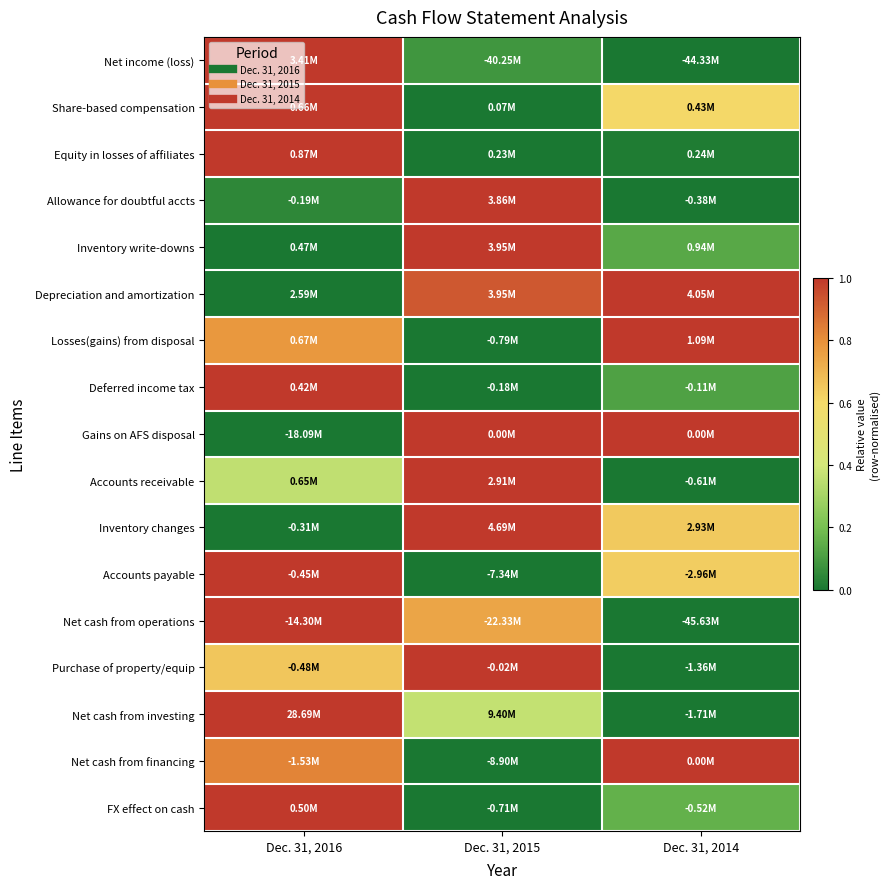

Reading left to right, what are all the values shown in this chart?

Net income (loss): Dec. 31, 2016=1.0	Dec. 31, 2015=0.1	Dec. 31, 2014=0.0
Share-based compensation: Dec. 31, 2016=1.0	Dec. 31, 2015=0.0	Dec. 31, 2014=0.6
Equity in losses of affiliates: Dec. 31, 2016=1.0	Dec. 31, 2015=0.0	Dec. 31, 2014=0.0
Allowance for doubtful accts: Dec. 31, 2016=0.0	Dec. 31, 2015=1.0	Dec. 31, 2014=0.0
Inventory write-downs: Dec. 31, 2016=0.0	Dec. 31, 2015=1.0	Dec. 31, 2014=0.1
Depreciation and amortization: Dec. 31, 2016=0.0	Dec. 31, 2015=0.9	Dec. 31, 2014=1.0
Losses(gains) from disposal: Dec. 31, 2016=0.8	Dec. 31, 2015=0.0	Dec. 31, 2014=1.0
Deferred income tax: Dec. 31, 2016=1.0	Dec. 31, 2015=0.0	Dec. 31, 2014=0.1
Gains on AFS disposal: Dec. 31, 2016=0.0	Dec. 31, 2015=1.0	Dec. 31, 2014=1.0
Accounts receivable: Dec. 31, 2016=0.4	Dec. 31, 2015=1.0	Dec. 31, 2014=0.0
Inventory changes: Dec. 31, 2016=0.0	Dec. 31, 2015=1.0	Dec. 31, 2014=0.6
Accounts payable: Dec. 31, 2016=1.0	Dec. 31, 2015=0.0	Dec. 31, 2014=0.6
Net cash from operations: Dec. 31, 2016=1.0	Dec. 31, 2015=0.7	Dec. 31, 2014=0.0
Purchase of property/equip: Dec. 31, 2016=0.7	Dec. 31, 2015=1.0	Dec. 31, 2014=0.0
Net cash from investing: Dec. 31, 2016=1.0	Dec. 31, 2015=0.4	Dec. 31, 2014=0.0
Net cash from financing: Dec. 31, 2016=0.8	Dec. 31, 2015=0.0	Dec. 31, 2014=1.0
FX effect on cash: Dec. 31, 2016=1.0	Dec. 31, 2015=0.0	Dec. 31, 2014=0.2